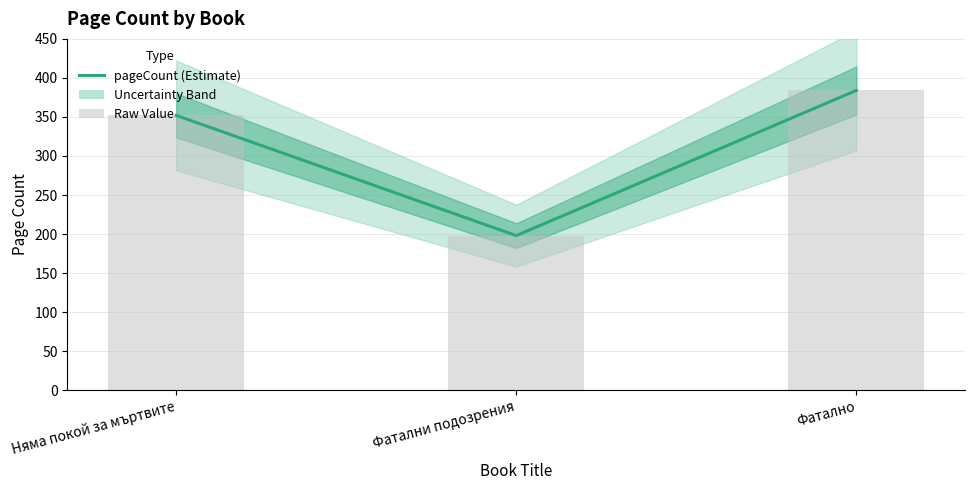

List the labels in order of value, smallest first.

Фатални подозрения, Няма покой за мъртвите, Фатално